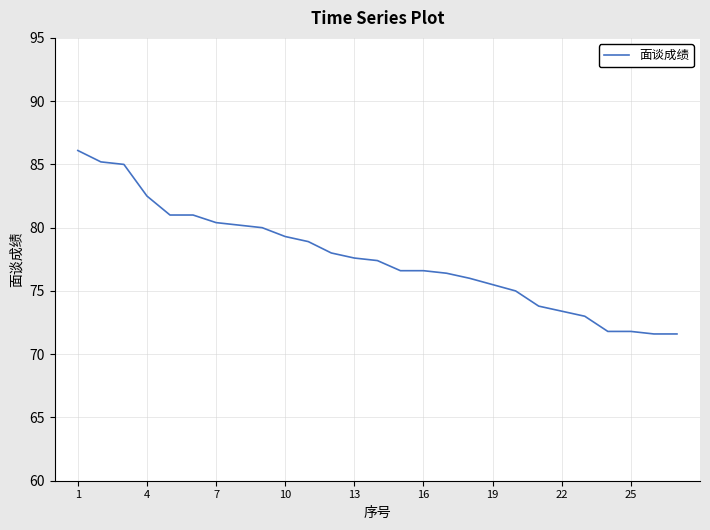

What is the maximum value shown in the chart?

86.1